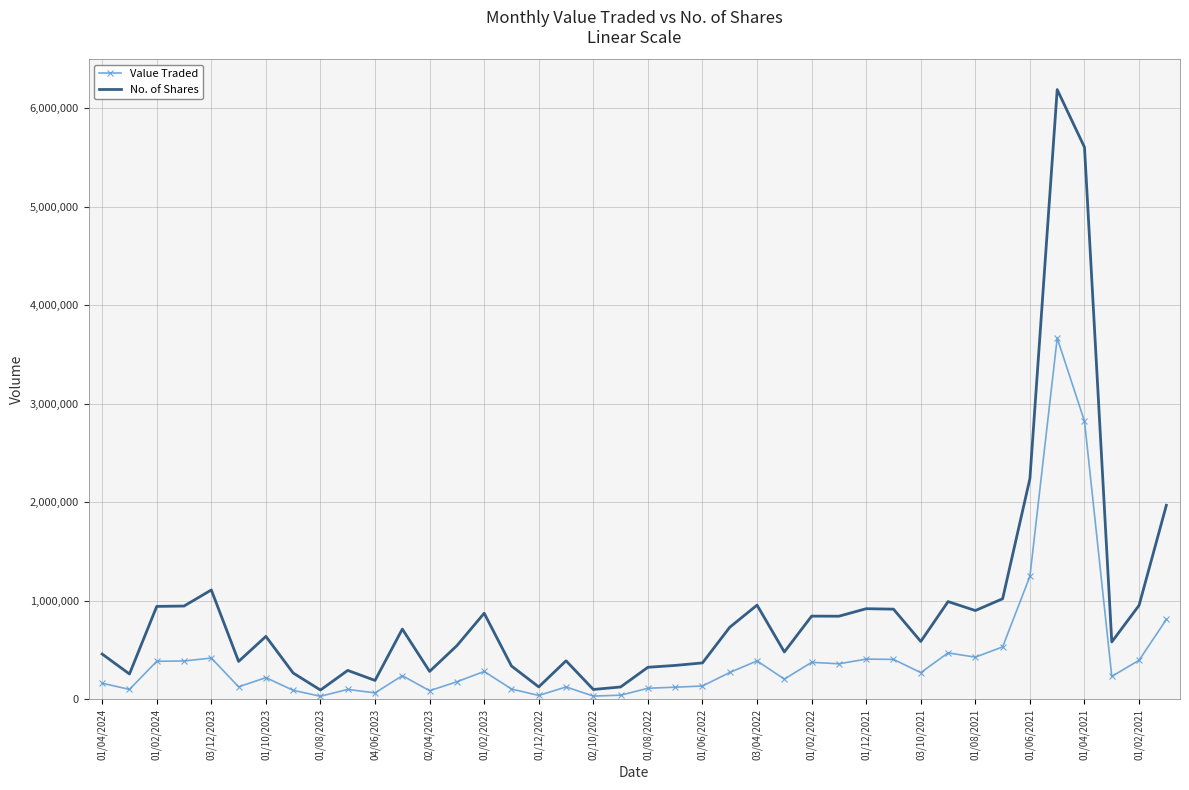

What is the highest value of the No. of Shares series?

6186725